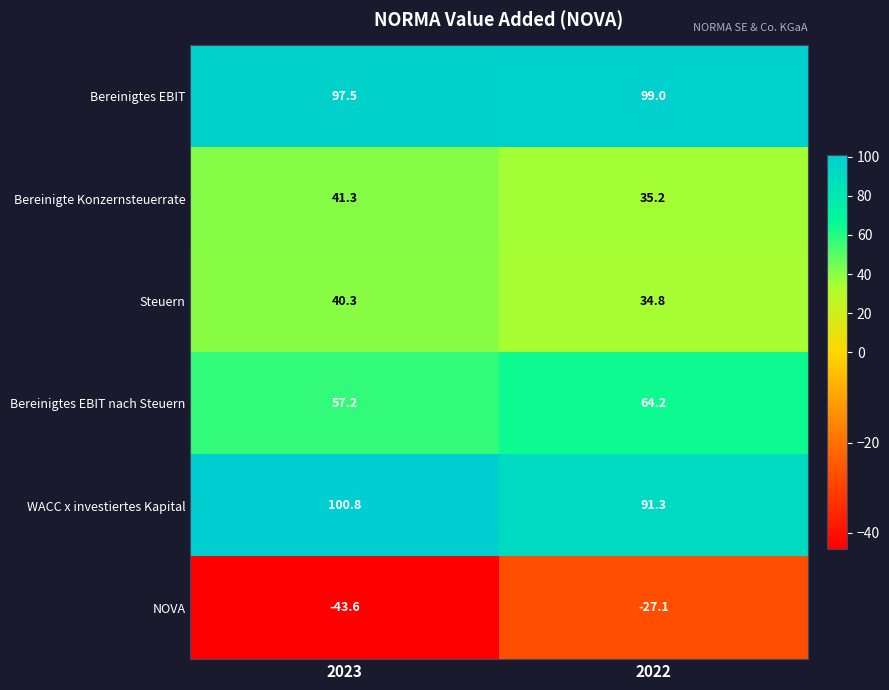

Reading left to right, extract all data points from this chart.

Bereinigtes EBIT: 97.5	99.0
Bereinigte Konzernsteuerrate: 41.3	35.2
Steuern: 40.3	34.8
Bereinigtes EBIT nach Steuern: 57.2	64.2
WACC x investiertes Kapital: 100.8	91.3
NOVA: -43.6	-27.1